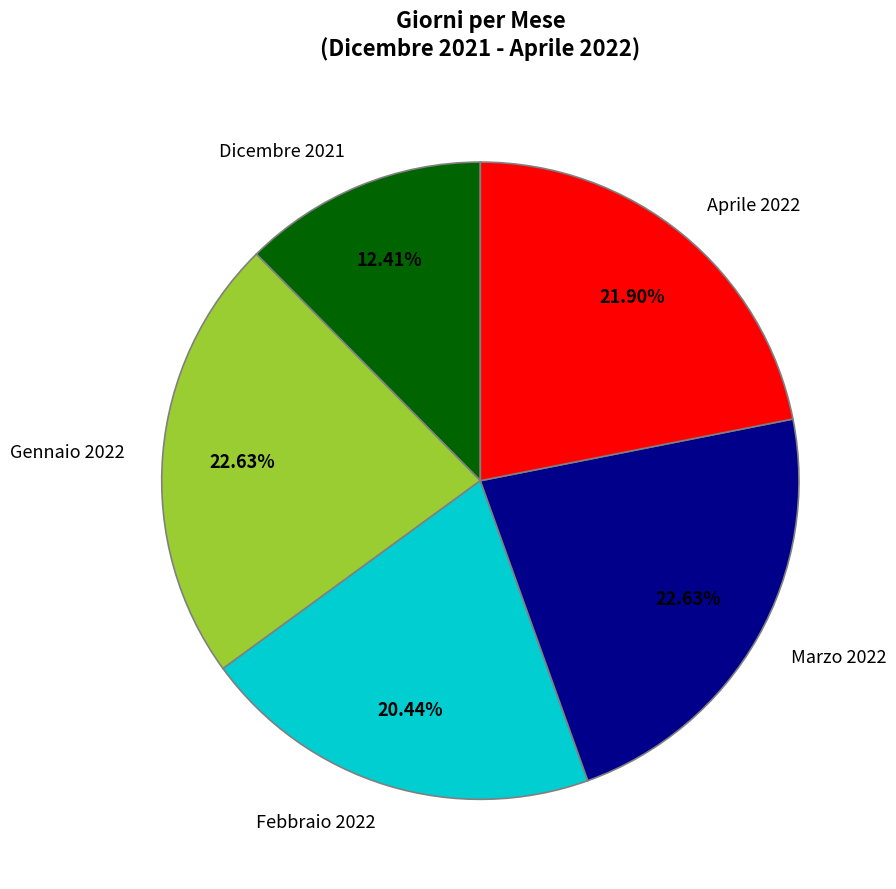

Between Aprile 2022 and Gennaio 2022, which is larger?

Gennaio 2022